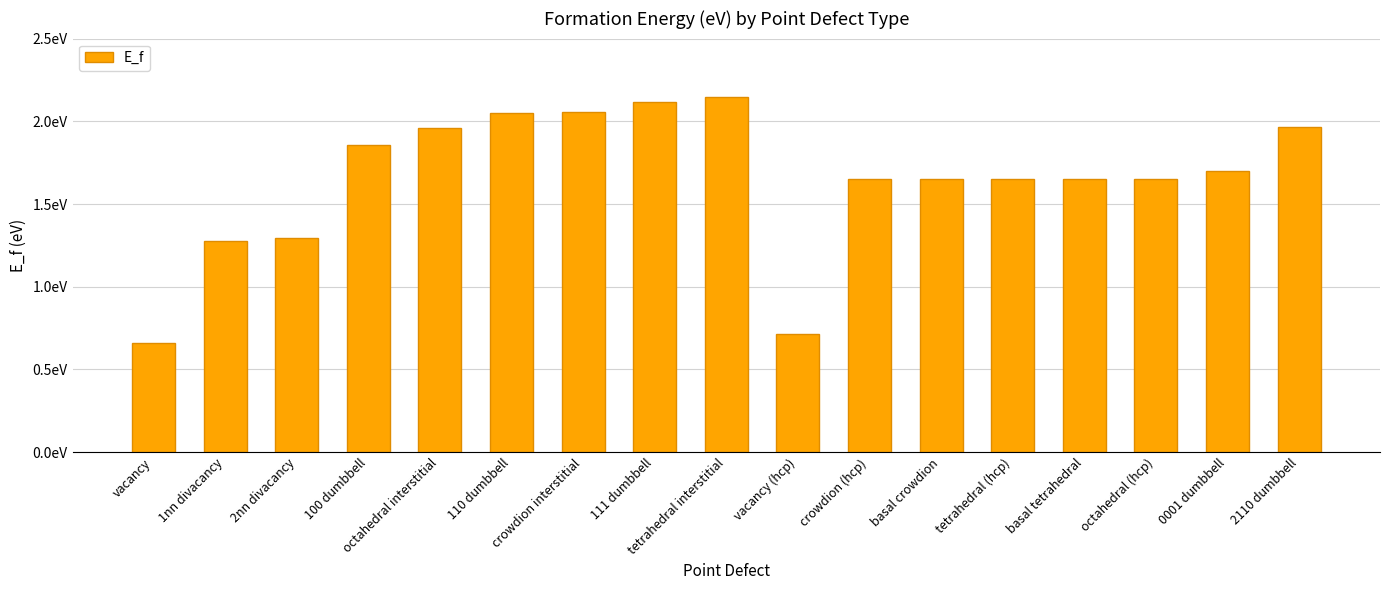

Which category has the highest value across all series?

tetrahedral interstitial